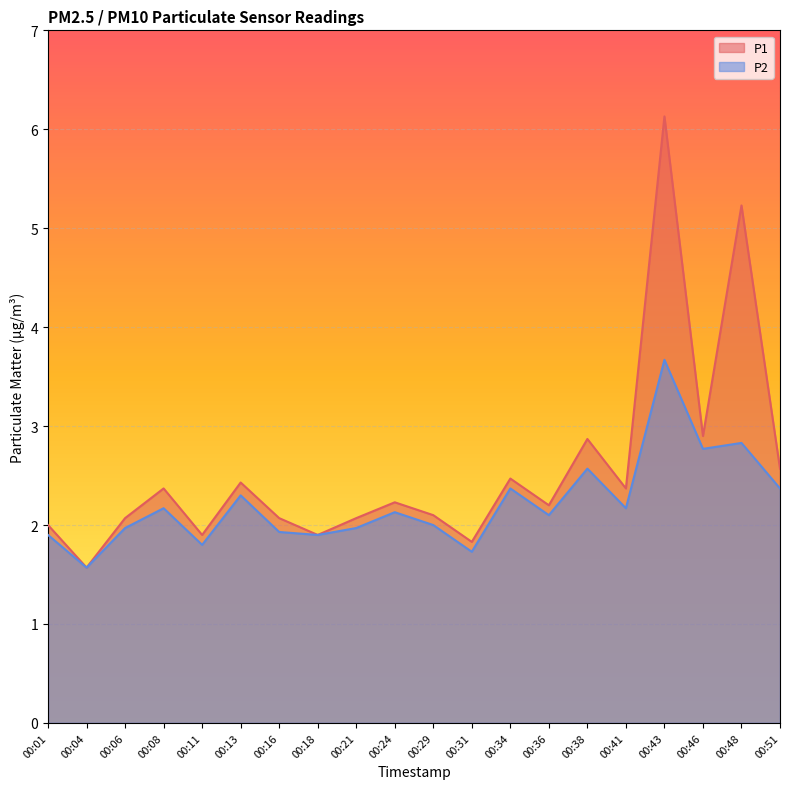

At which label does P2 first exceed 2?

00:08